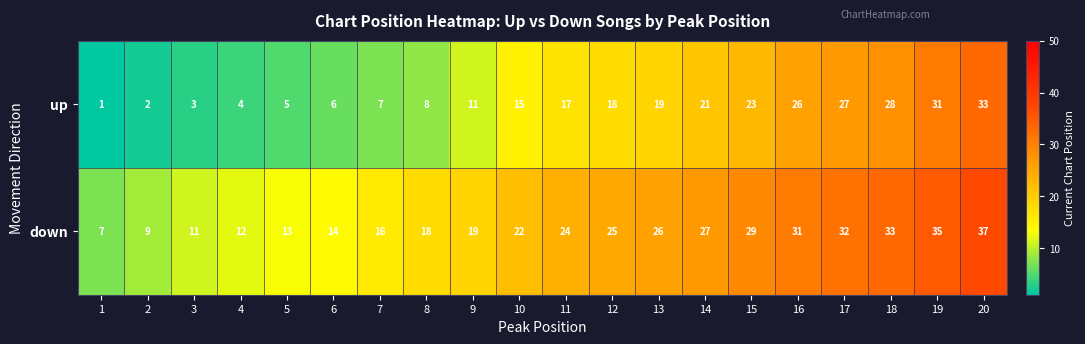

What is the smallest value displayed?

1